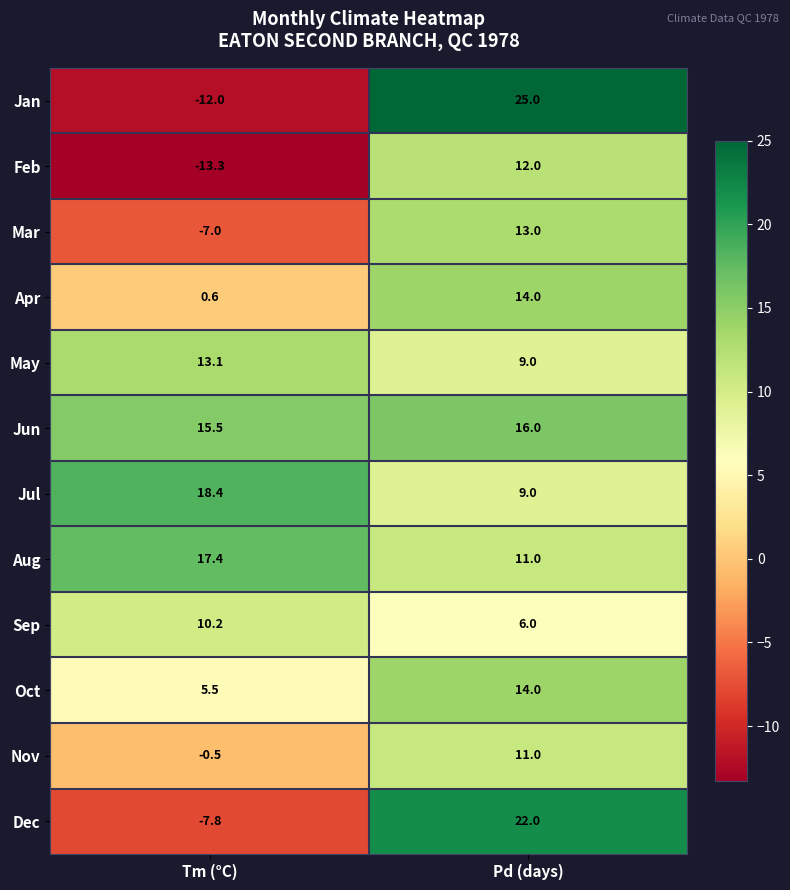

Reading left to right, what are all the values shown in this chart?

Jan: -12.0	25.0
Feb: -13.3	12.0
Mar: -7.0	13.0
Apr: 0.6	14.0
May: 13.1	9.0
Jun: 15.5	16.0
Jul: 18.4	9.0
Aug: 17.4	11.0
Sep: 10.2	6.0
Oct: 5.5	14.0
Nov: -0.5	11.0
Dec: -7.8	22.0